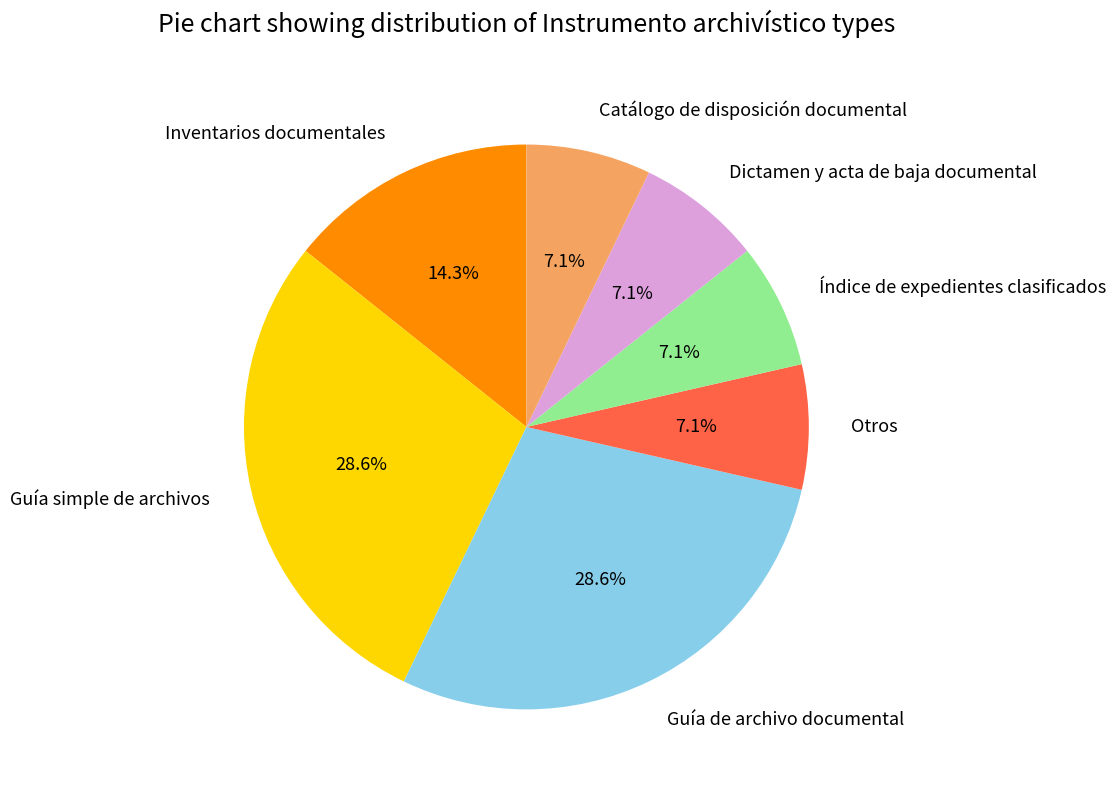

Does Guía de archivo documental account for over 50% of the chart?

No